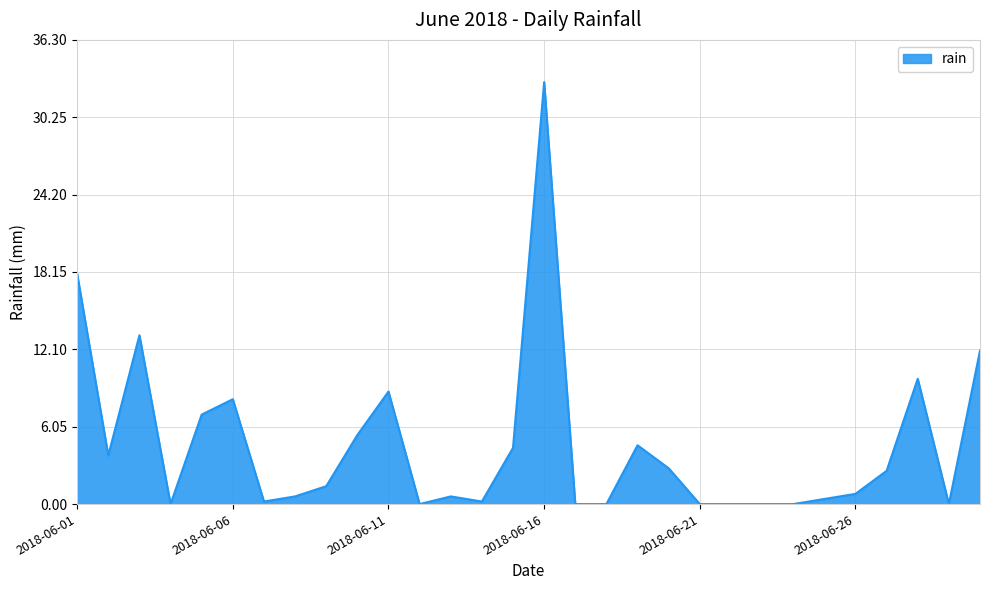

What is the maximum value shown in the chart?

33.0